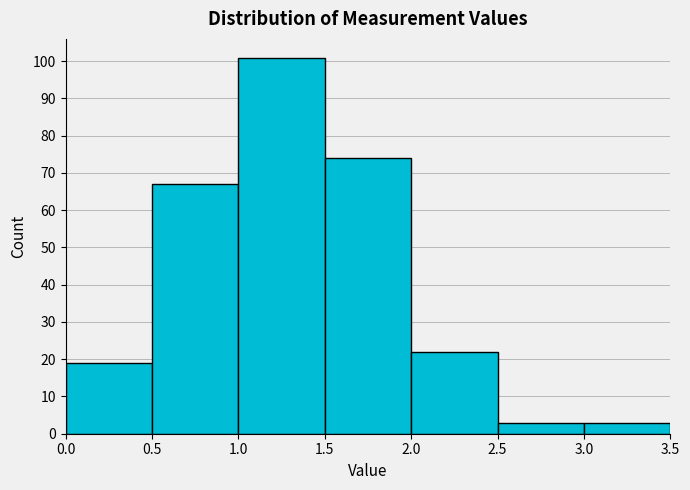

Reading left to right, list every bar in this chart as the range it spans on the x-axis followed by its height. The values are not printed on the chart, so give them approximately, as read against the axis.

0.0 to 0.5: 19
0.5 to 1.0: 67
1.0 to 1.5: 101
1.5 to 2.0: 74
2.0 to 2.5: 22
2.5 to 3.0: 3
3.0 to 3.5: 3